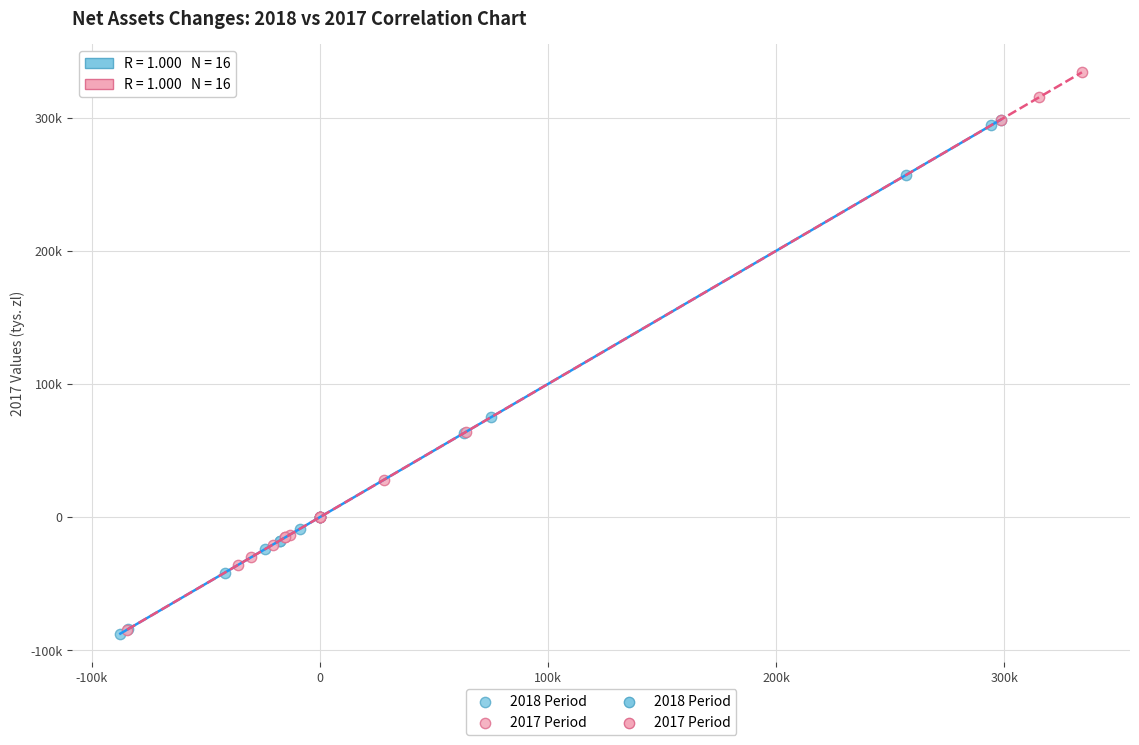

Which series has the widest spread of Y values?

2017 Period